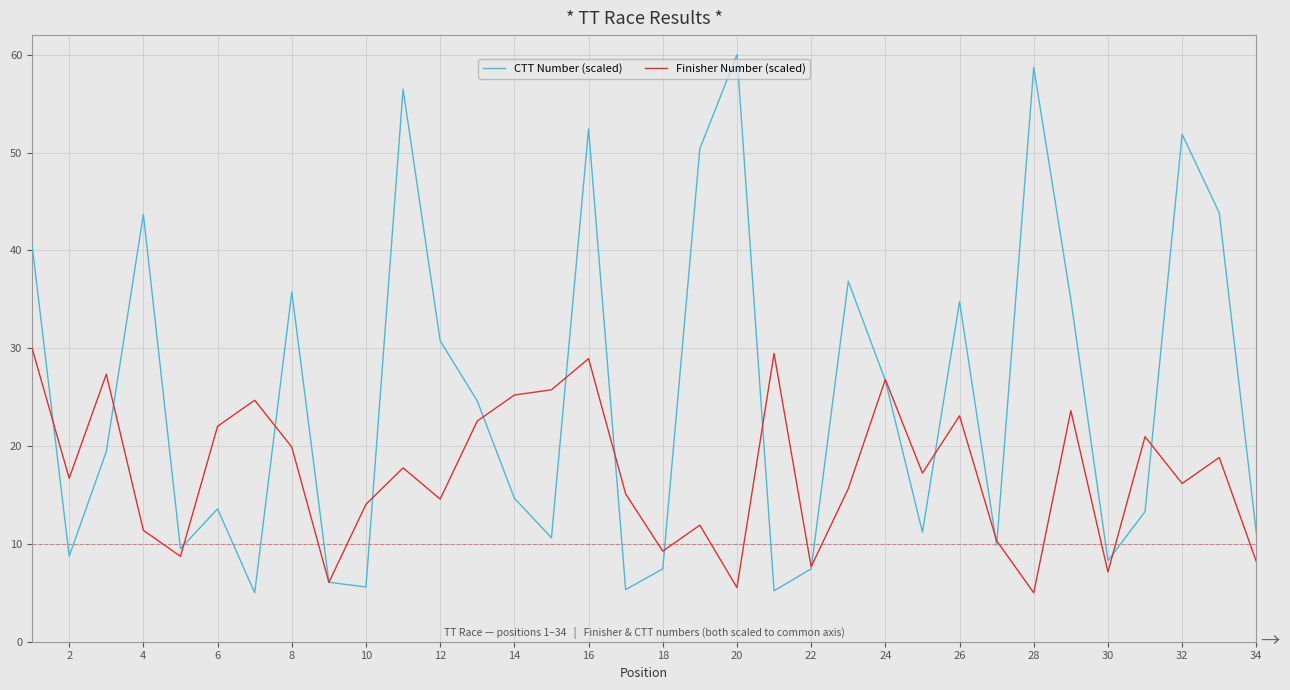

How many lines are shown in the chart?

2